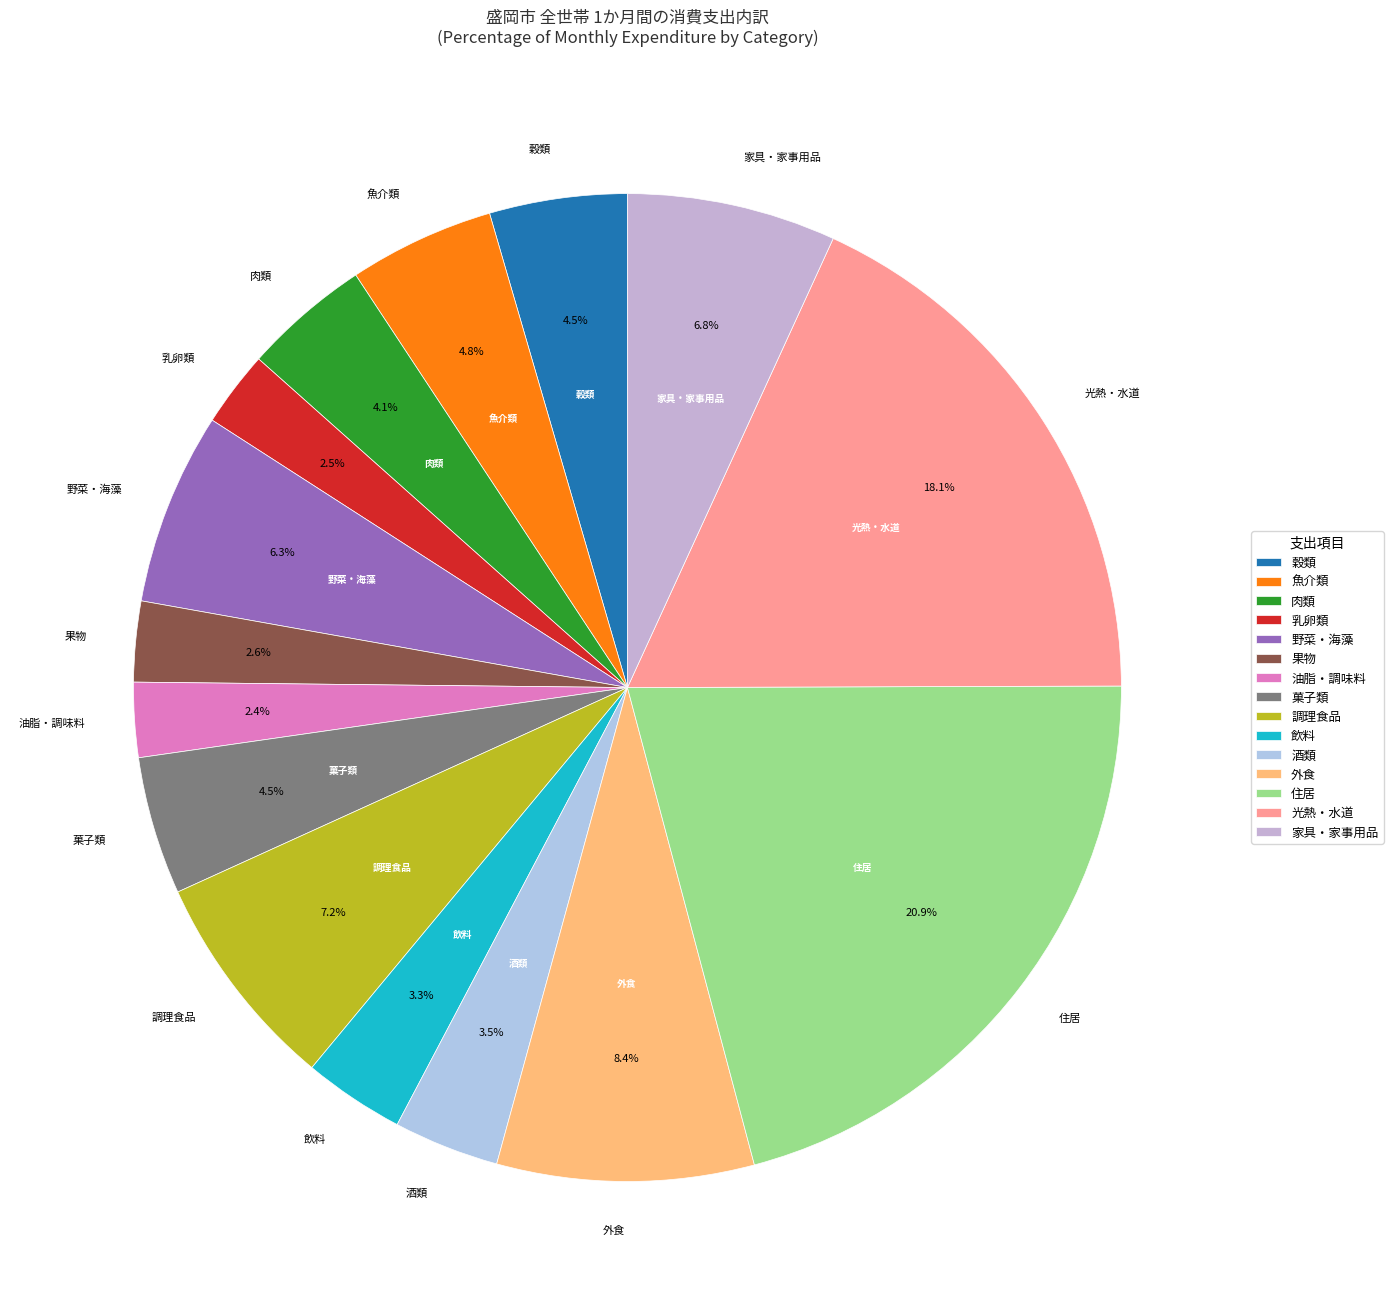

Count the number of slices in the pie.

15